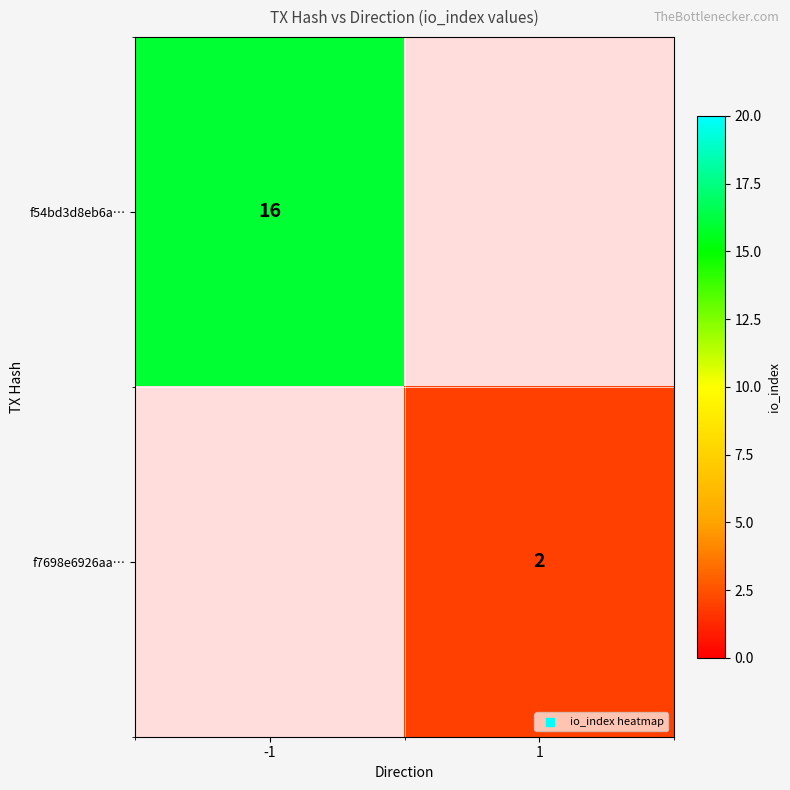

The value of f54bd3d8eb6a… at -1 is 25.5. True or false?

False